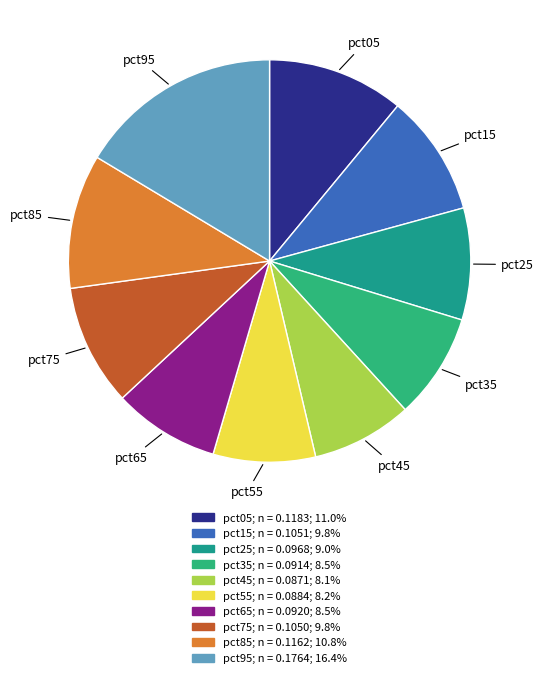

Is the sum of pct75 and pct05 greater than half?

No